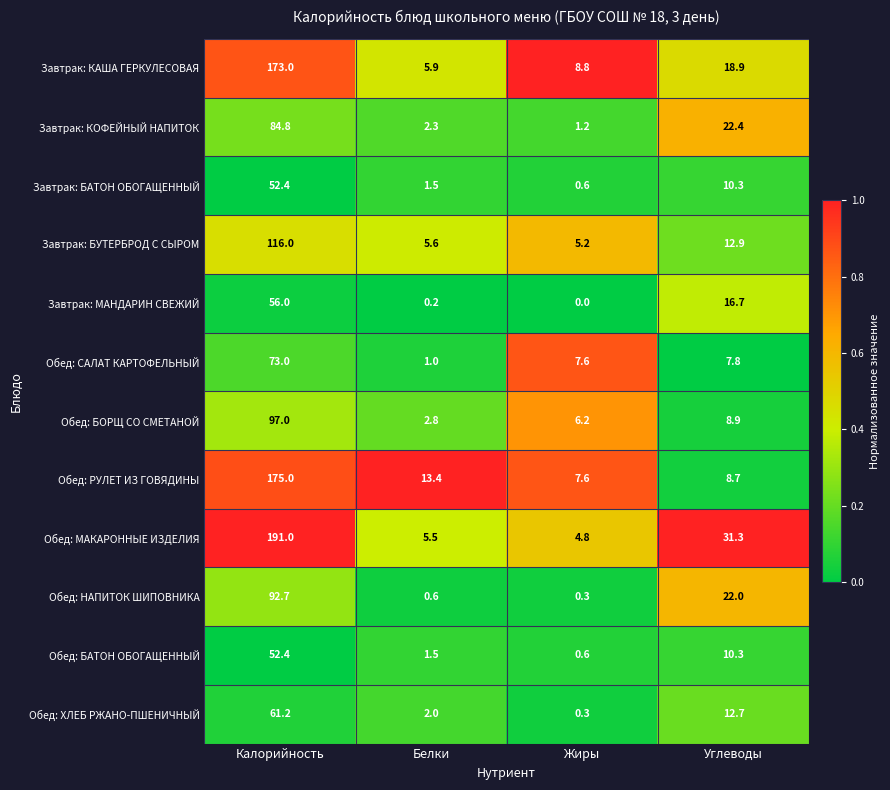

Rank the categories by Обед: БОРЩ СО СМЕТАНОЙ value from highest to lowest.

Калорийность, Углеводы, Жиры, Белки